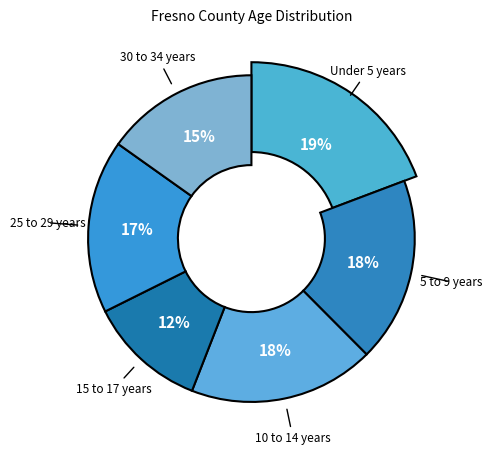

Which slice is the smallest?

15 to 17 years